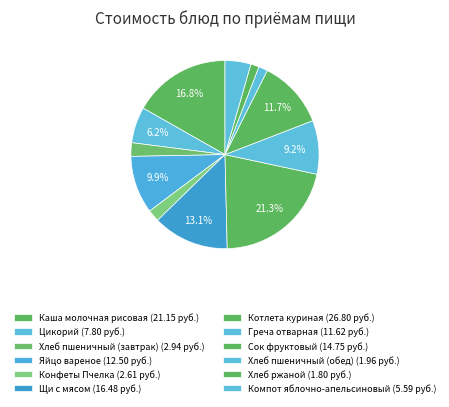

Which has a higher value, Котлета куриная or Компот яблочно-апельсиновый?

Котлета куриная